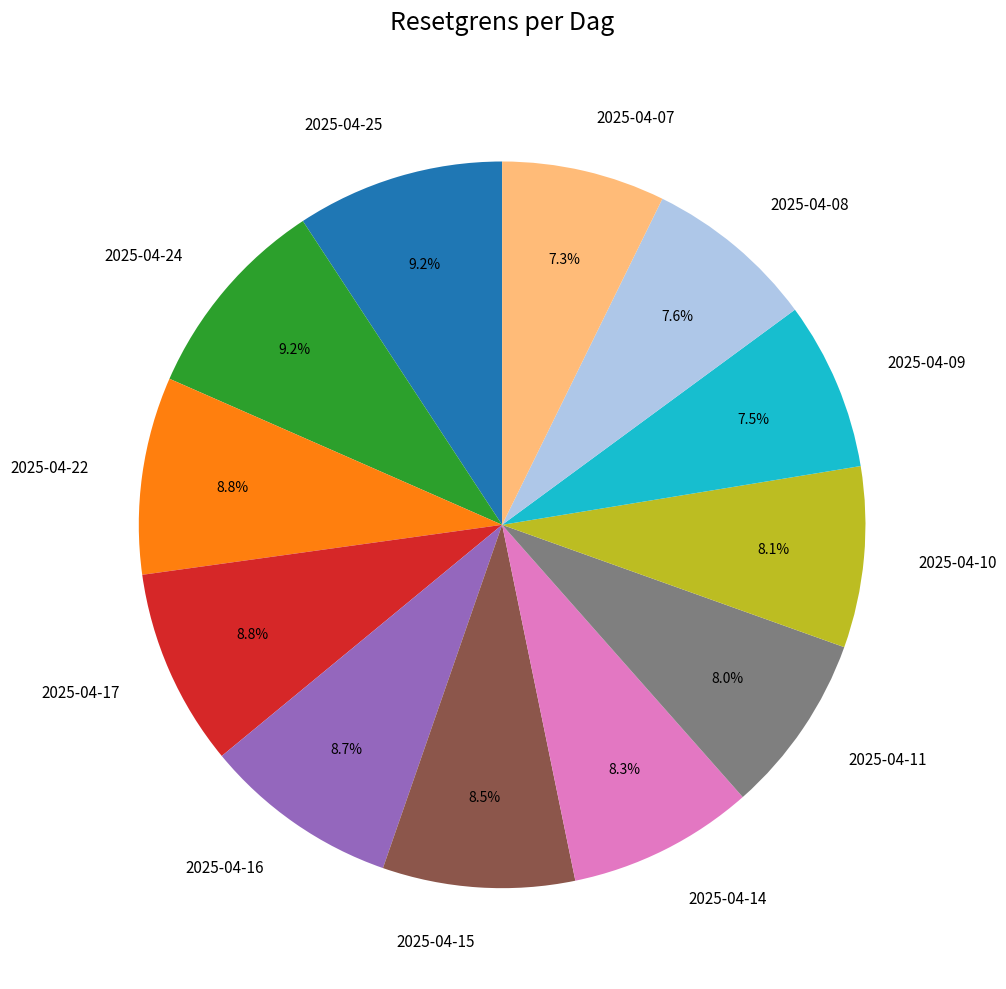

Is there any slice that represents more than half of the pie?

No